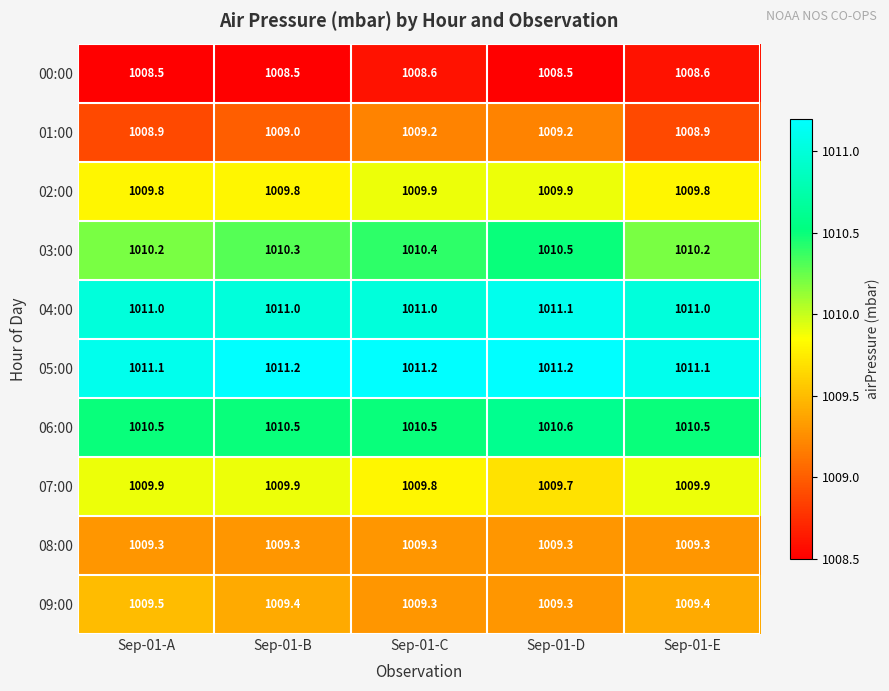

Which series has the largest total across all categories?

05:00